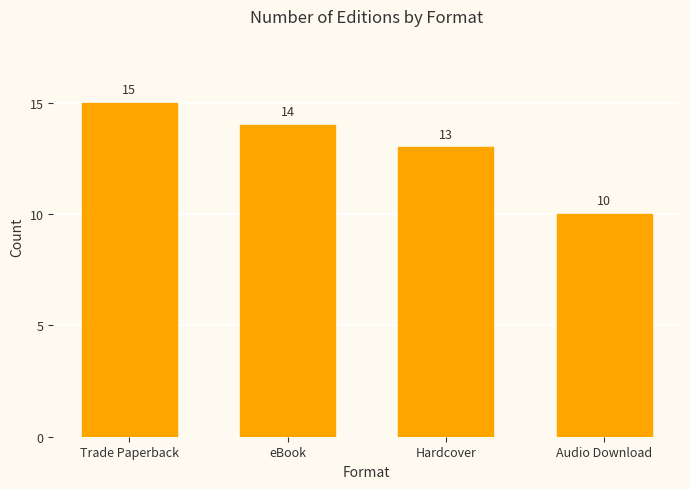

Reading right to left, list all the values displayed in this chart.

Audio Download=10	Hardcover=13	eBook=14	Trade Paperback=15